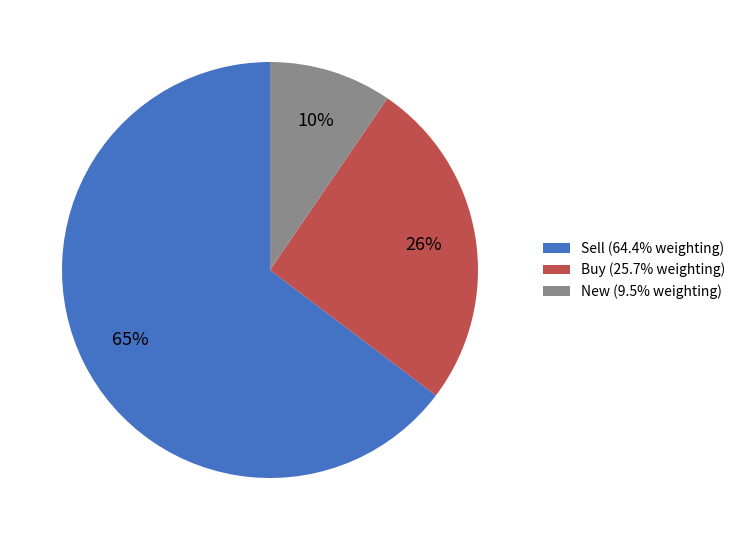

To the nearest percent, what is the average slice percentage?

33%